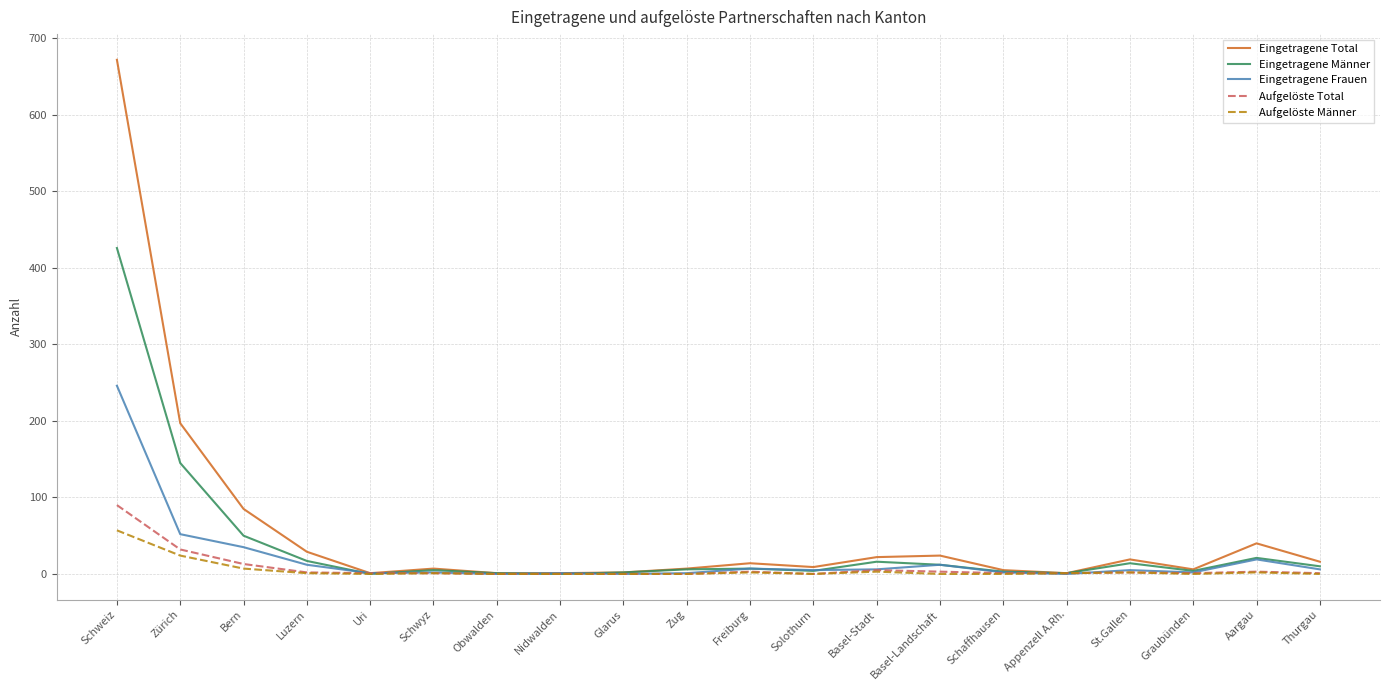

What is the total value across all series at Schaffhausen?

11